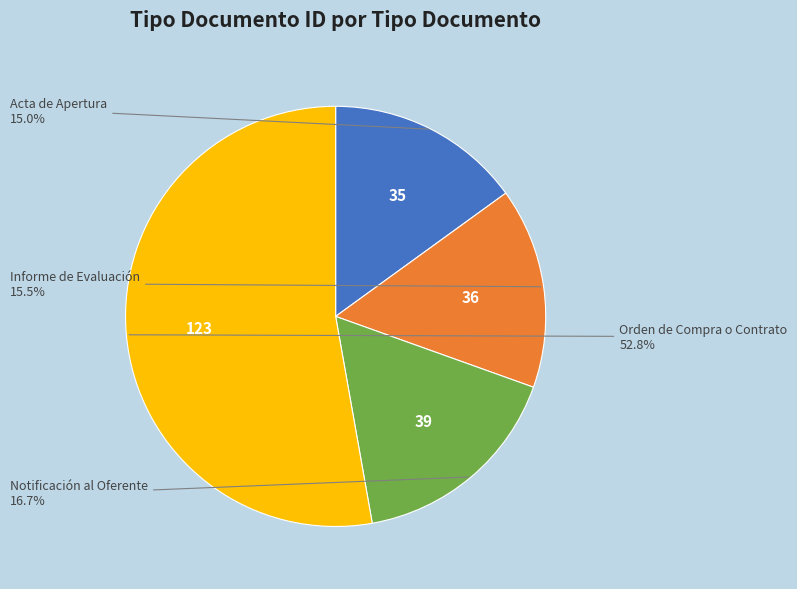

To the nearest percent, what is the average slice percentage?

25%